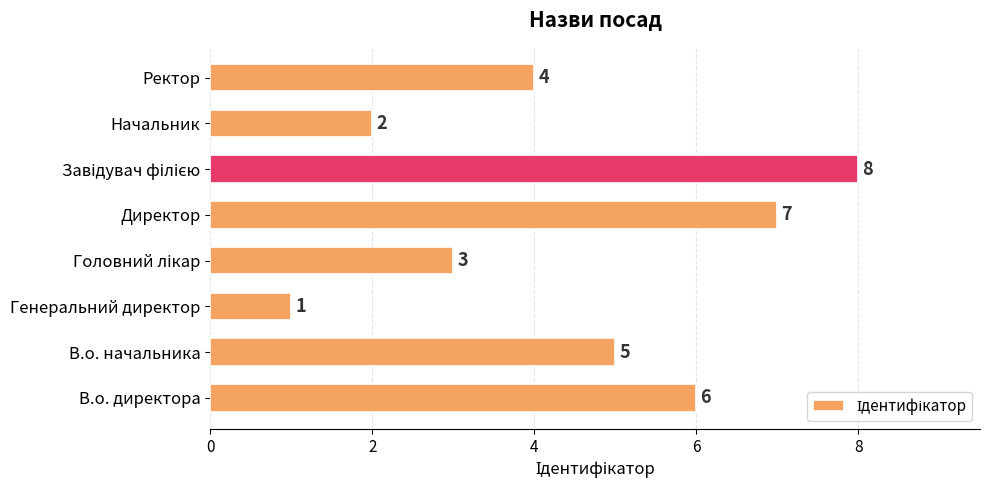

Count the values in the range 3 to 7.

5